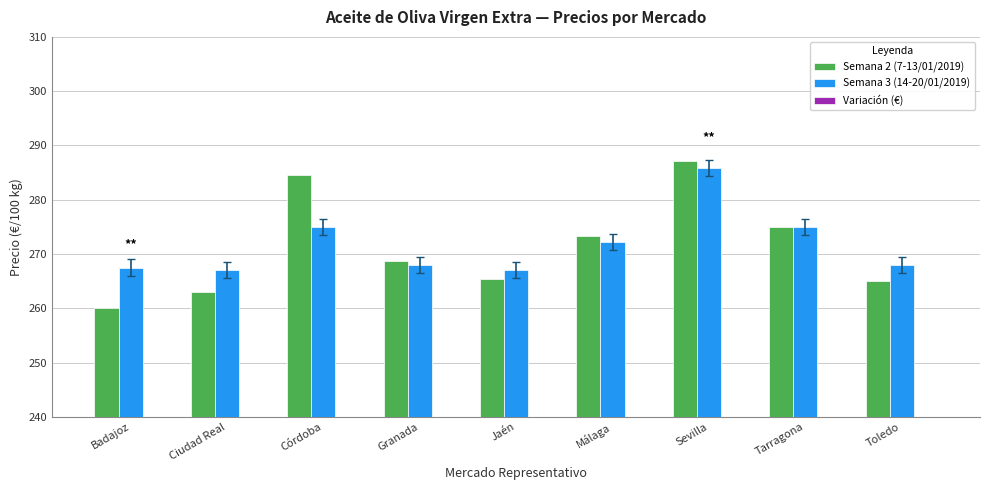

Which series has the largest range (max minus min)?

Semana 2 (7-13/01/2019)